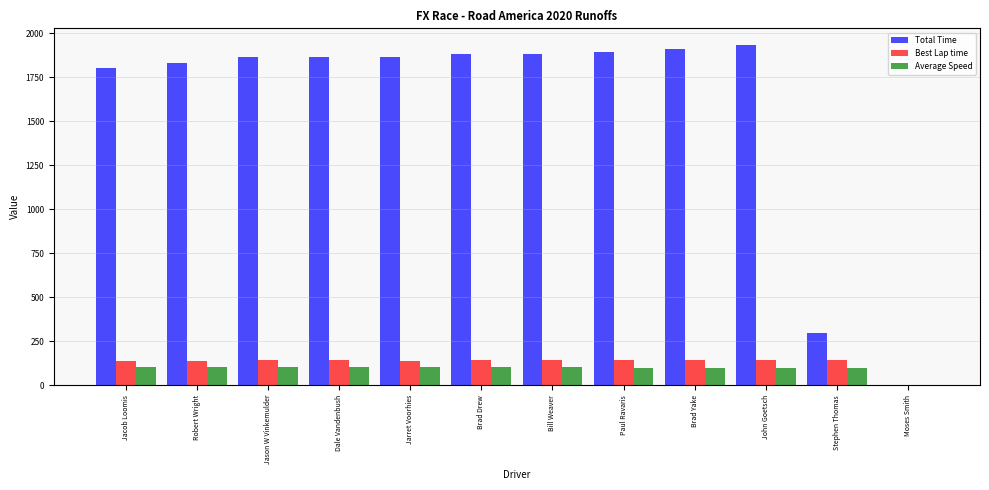

What is the maximum value for Total Time?

1930.4